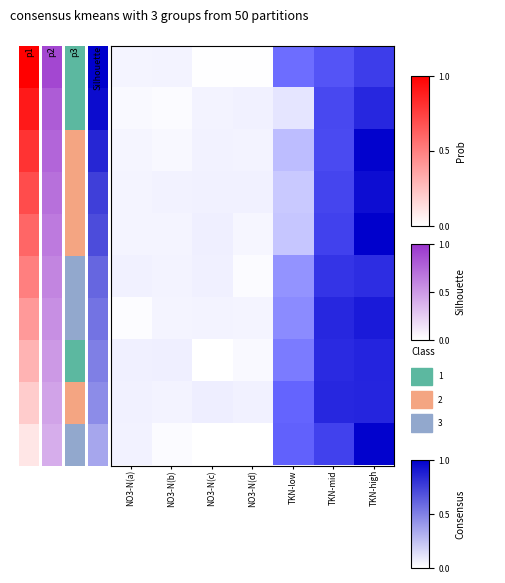

The Jan-W4 series shows 0.1 at NO3-N(b). True or false?

False